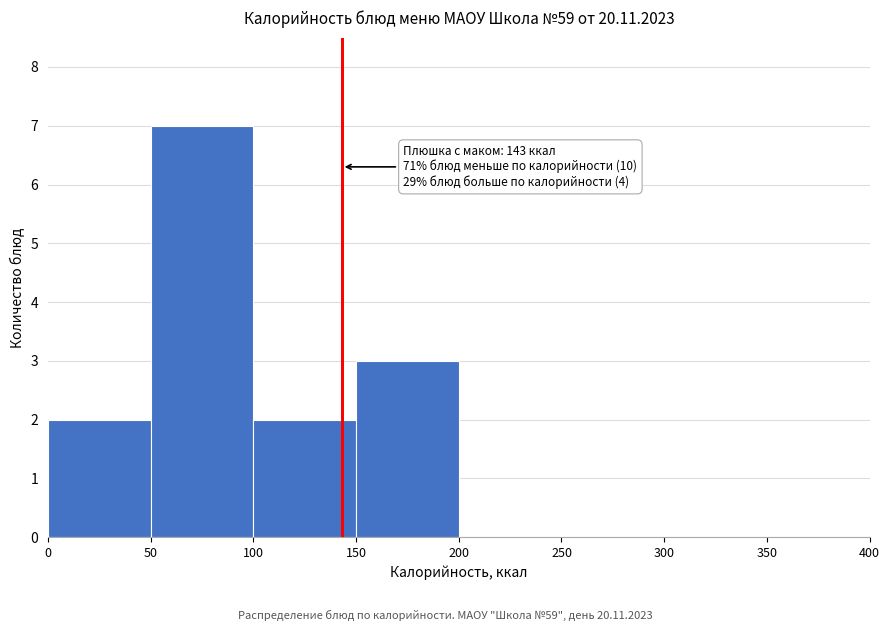

Over which range of the x-axis is the bar tallest?

50 to 100